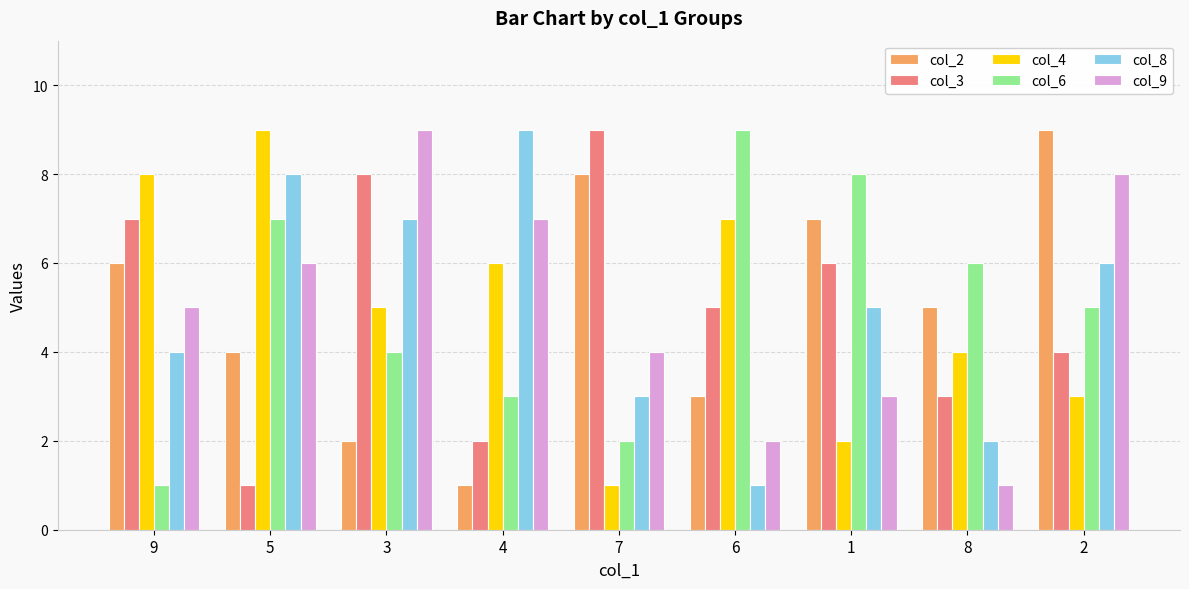

Reading left to right, list all the values displayed in this chart.

col_2: 9=6	5=4	3=2	4=1	7=8	6=3	1=7	8=5	2=9
col_3: 9=7	5=1	3=8	4=2	7=9	6=5	1=6	8=3	2=4
col_4: 9=8	5=9	3=5	4=6	7=1	6=7	1=2	8=4	2=3
col_6: 9=1	5=7	3=4	4=3	7=2	6=9	1=8	8=6	2=5
col_8: 9=4	5=8	3=7	4=9	7=3	6=1	1=5	8=2	2=6
col_9: 9=5	5=6	3=9	4=7	7=4	6=2	1=3	8=1	2=8